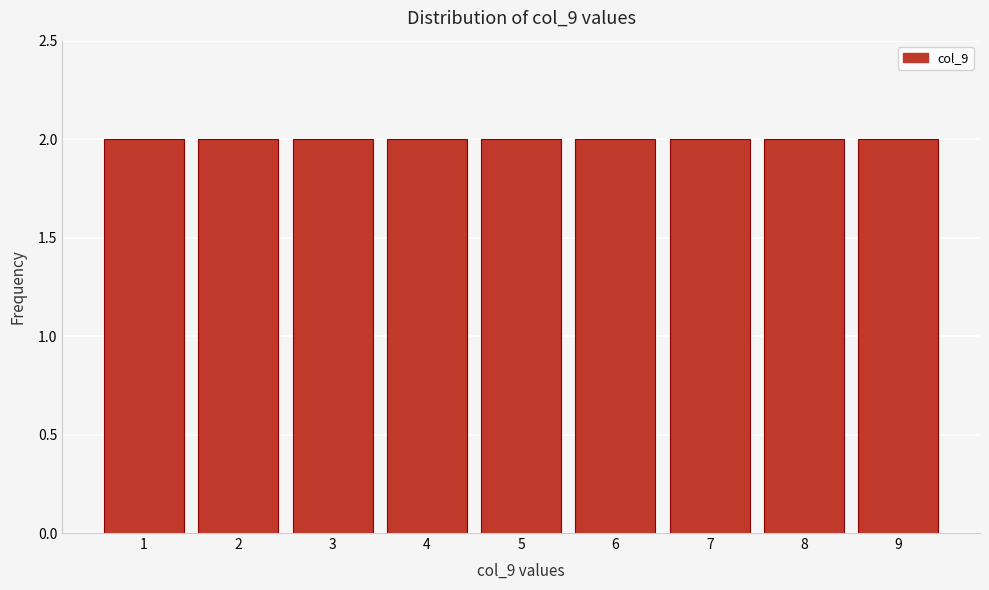

Reading left to right, list every bar in this chart as the range it spans on the x-axis followed by its height. The values are not printed on the chart, so give them approximately, as read against the axis.

0.5 to 1.5: 2
1.5 to 2.5: 2
2.5 to 3.5: 2
3.5 to 4.5: 2
4.5 to 5.5: 2
5.5 to 6.5: 2
6.5 to 7.5: 2
7.5 to 8.5: 2
8.5 to 9.5: 2